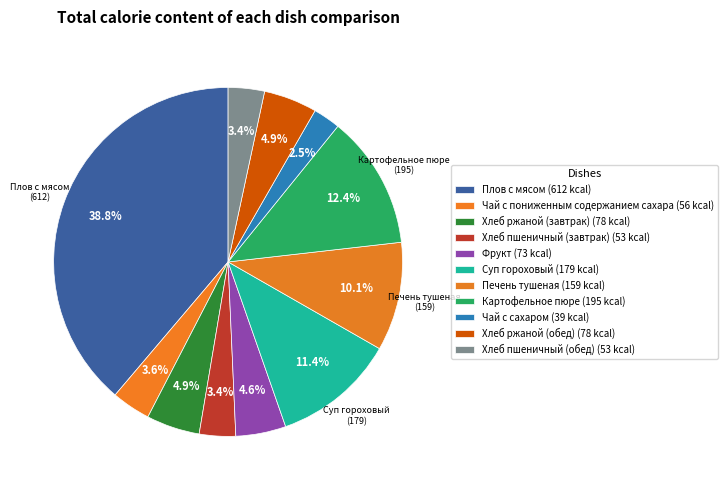

How many slices are in this pie chart?

11